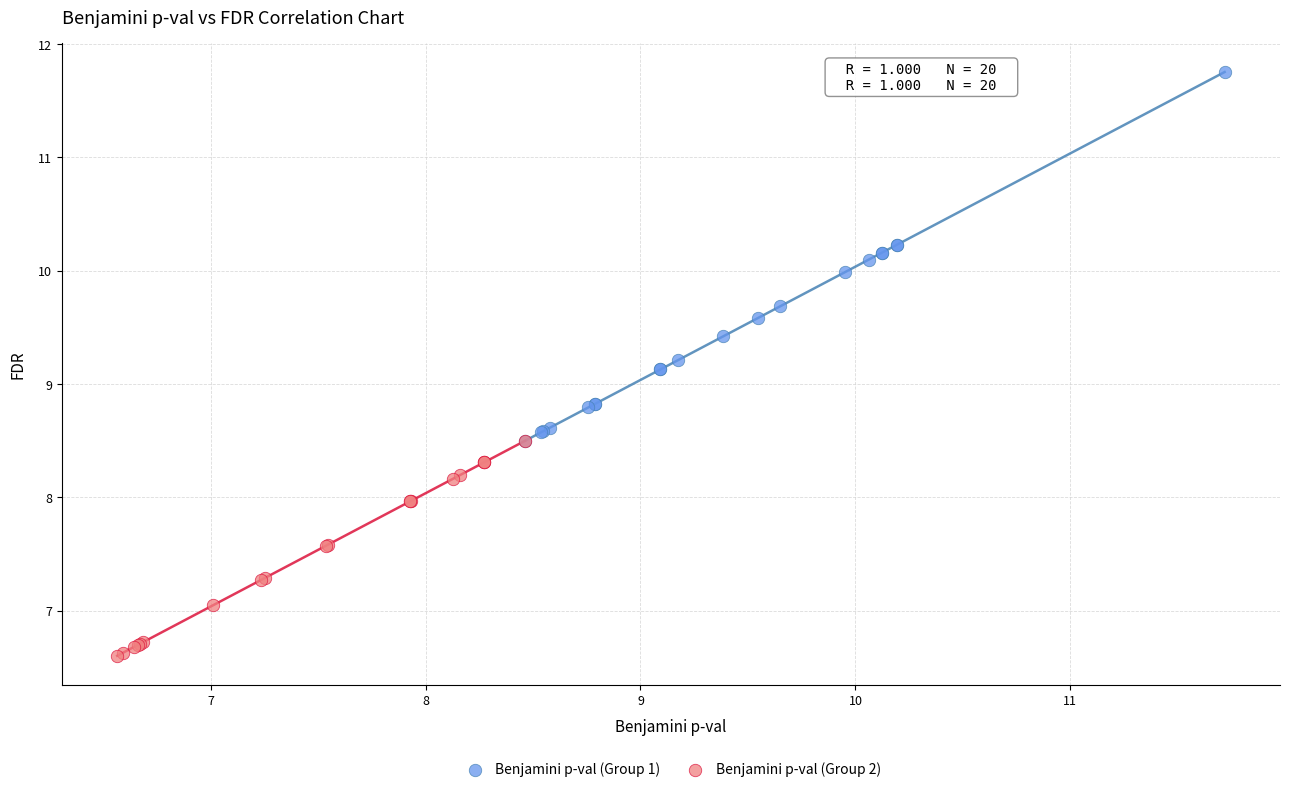

Which series has the largest Y range (max minus min)?

Benjamini p-val (Group 1)